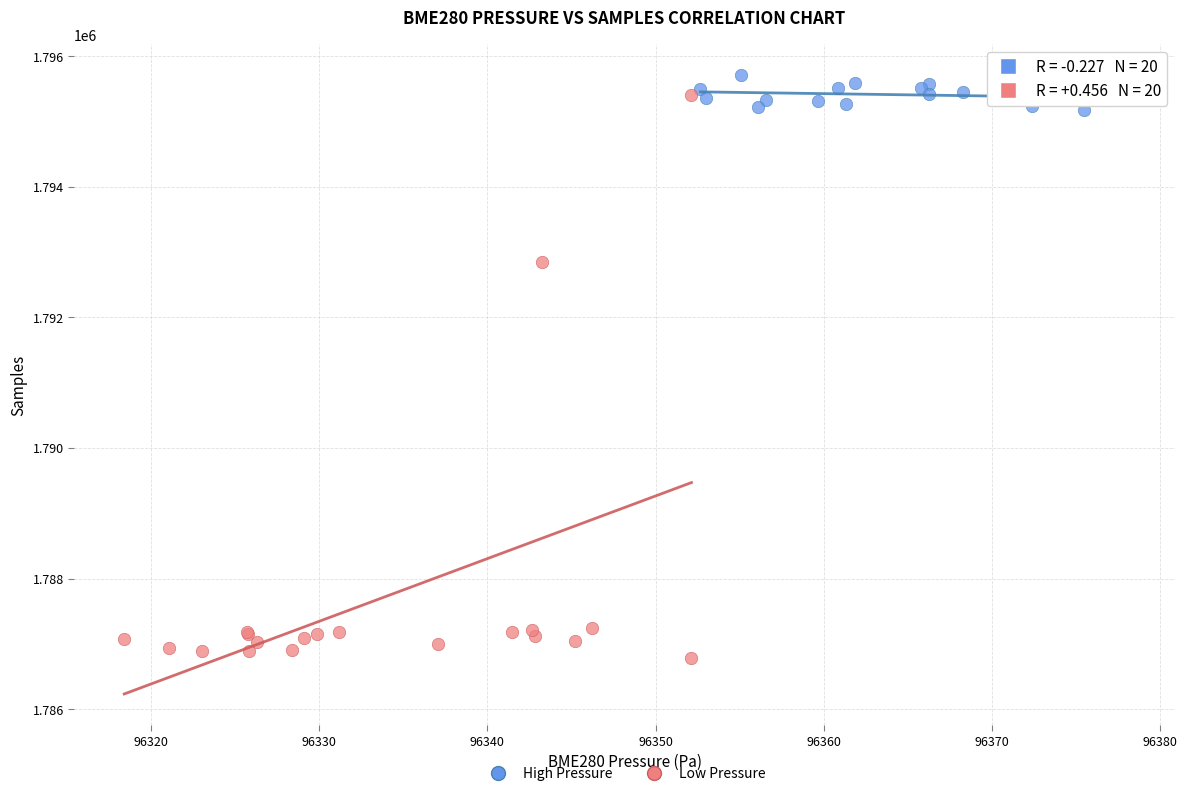

Which series has the widest spread of Y values?

Low Pressure